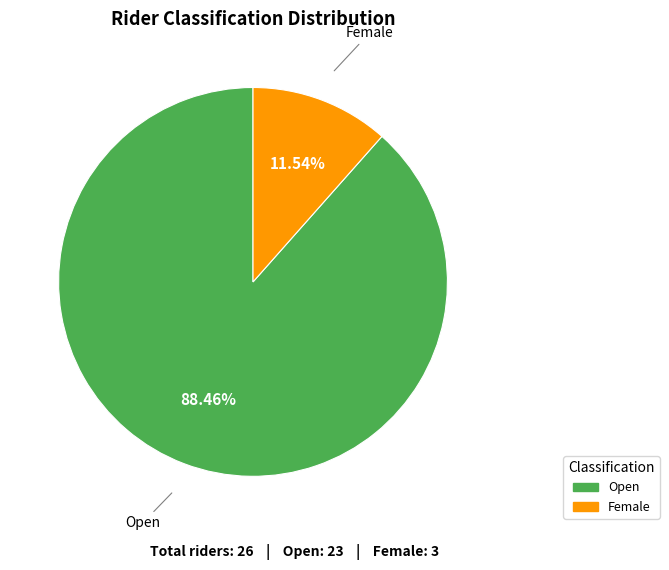

To the nearest percent, what is the difference between the largest and smallest slice percentages?

77%